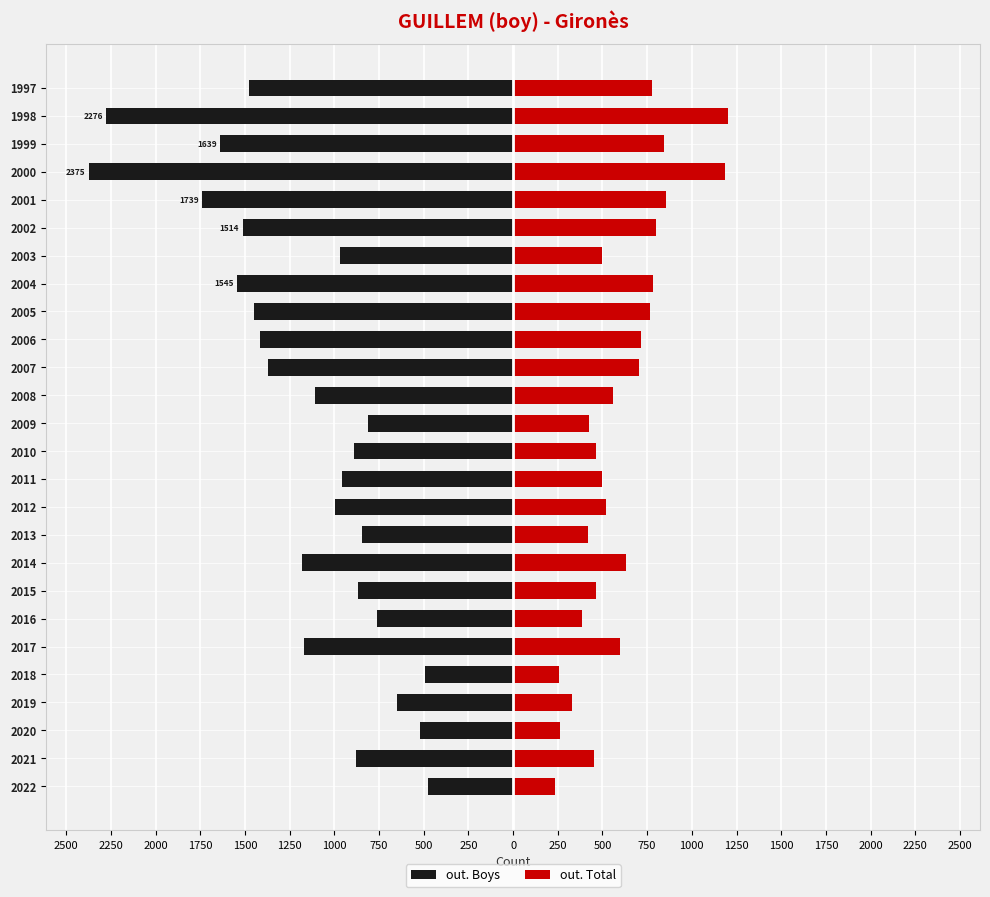

What is the average value of the out. Boys series?

-1169